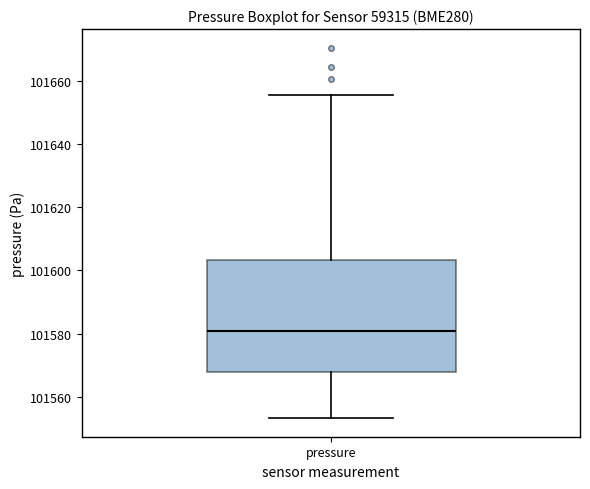

Transcribe this box plot: give where the median line is, the range the box spans, and where the two whiskers end, as read against the y-axis. The values are not printed on the chart, so give them approximately, as read against the axis.

median 101580, box 101568 to 101604, whiskers 101554 to 101656